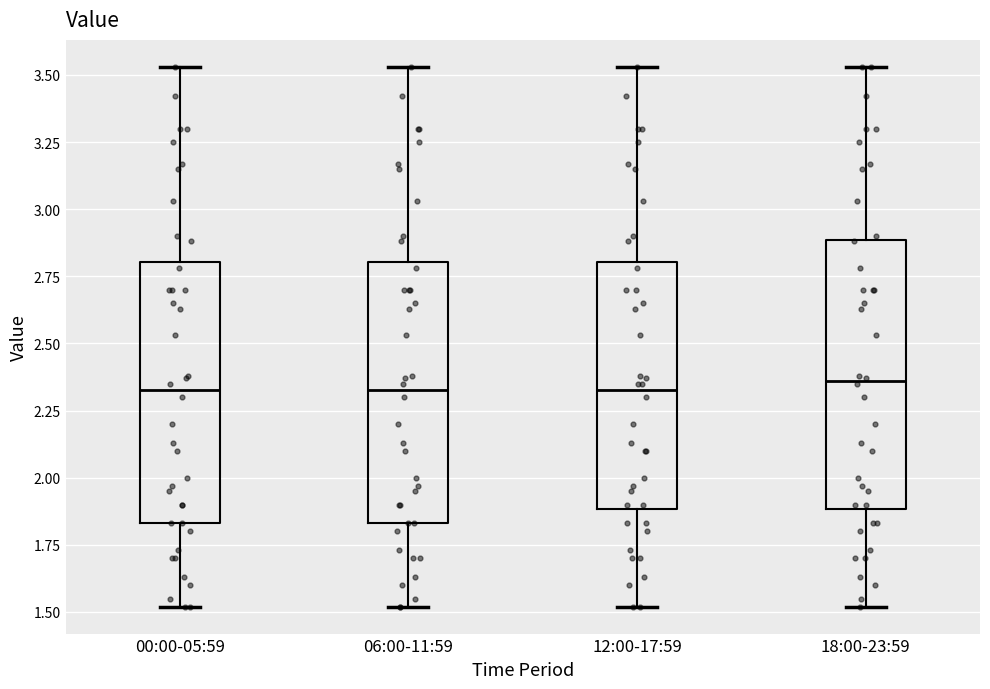

Where does the median line of the box for 00:00-05:59 sit on the y-axis? The values are not printed on the chart, so give them approximately, as read against the axis.

2.35